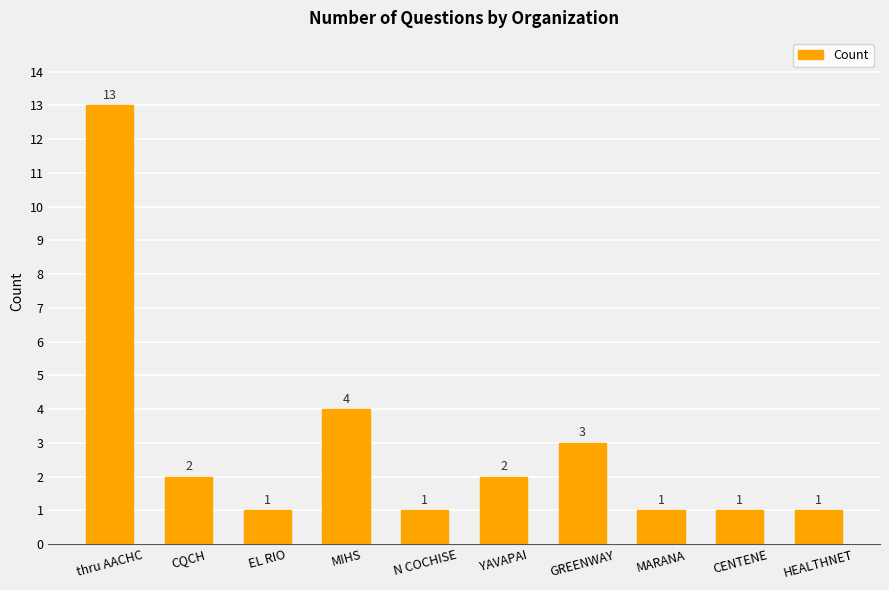

Is it true that the value at thru AACHC is 6?

False